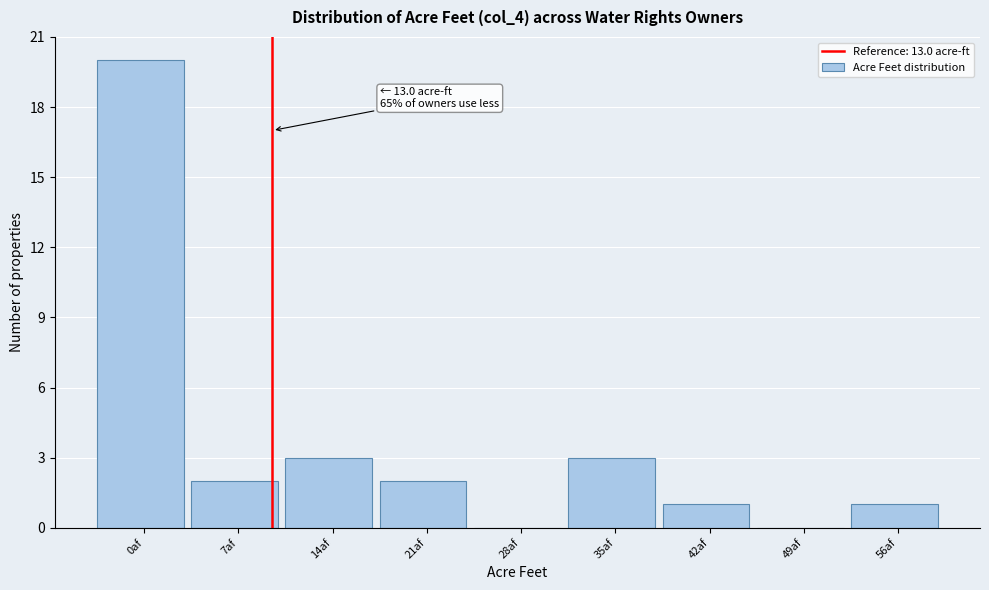

Reading left to right, list all the values displayed in this chart.

0af=20	7af=2	14af=3	21af=2	28af=0	35af=3	42af=1	49af=0	56af=1